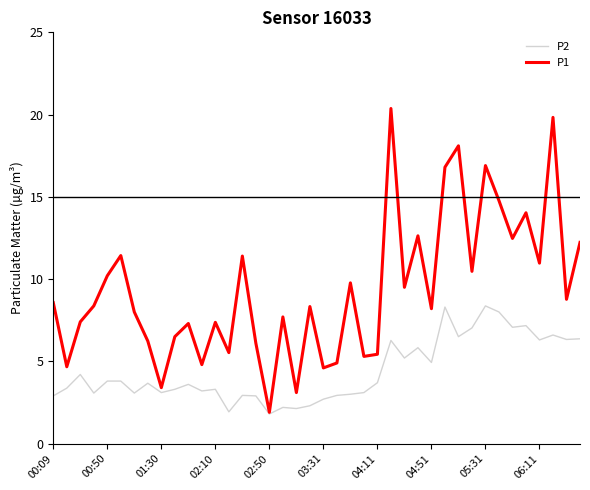

Which series has the largest range (max minus min)?

P1